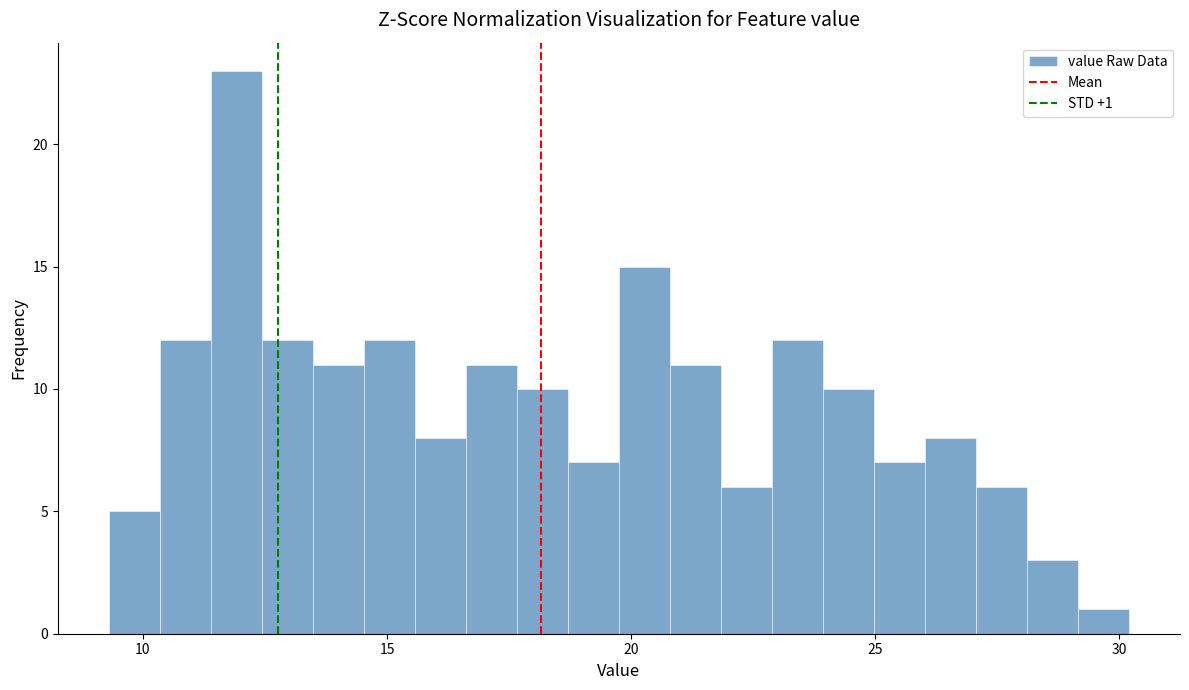

Read against the x-axis, roughly where is the centre of the tallest bar?

12.0